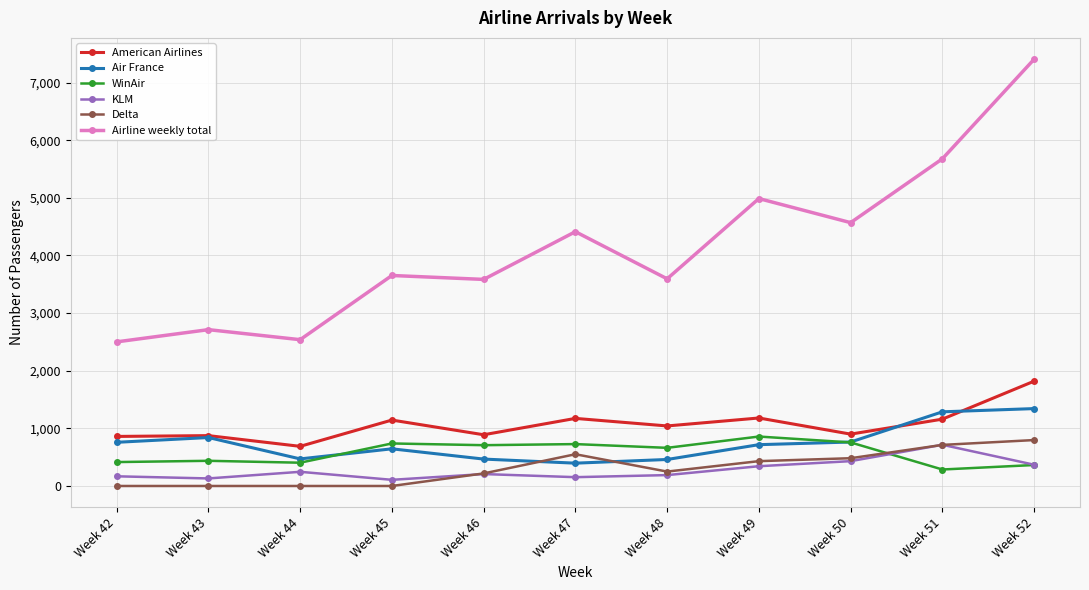

What is the value of the KLM point at the 2nd from the left?

131